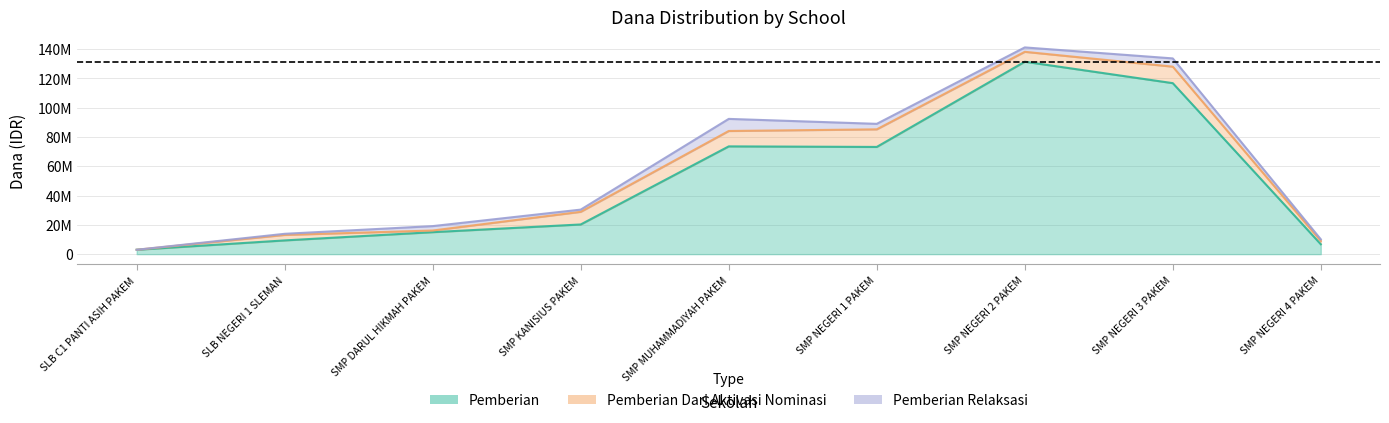

Reading left to right, transcribe all the data shown in this chart.

Pemberian: 3000000	9375000	15000000	20250000	73500000	73125000	131250000	116625000	6750000
Pemberian Dari Aktivasi Nominasi: 0	3750000	1125000	8625000	10500000	12000000	6750000	11250000	2250000
Pemberian Relaksasi: 0	750000	3000000	1500000	8250000	3750000	3000000	5625000	1125000